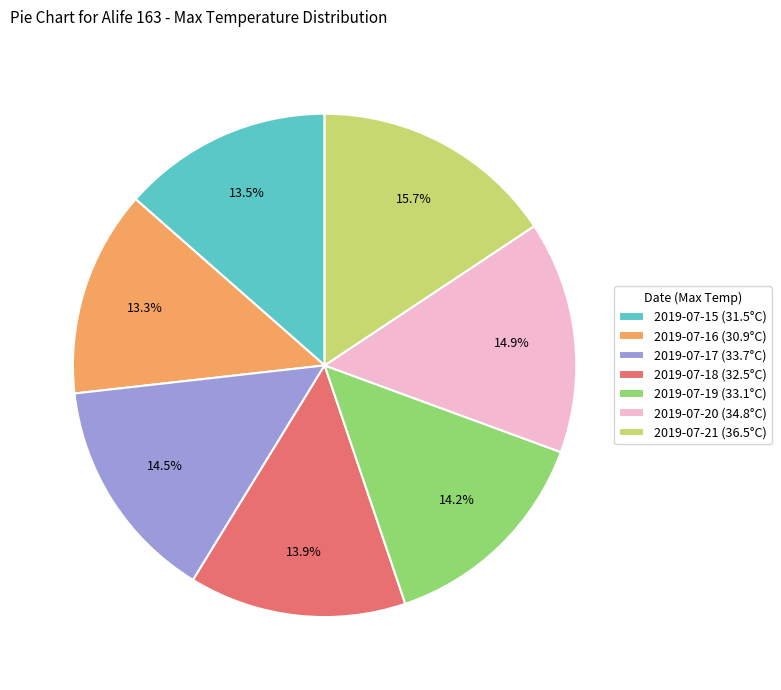

Which has a higher value, 2019-07-21 (36.5°C) or 2019-07-17 (33.7°C)?

2019-07-21 (36.5°C)